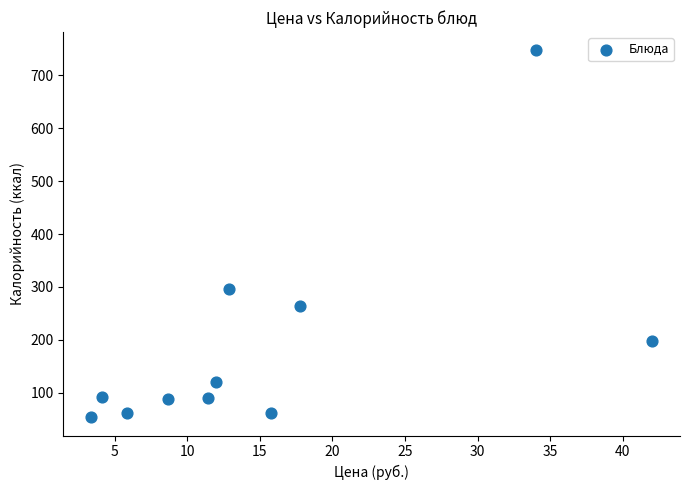

What is the range of Y values (max minus min)?

693